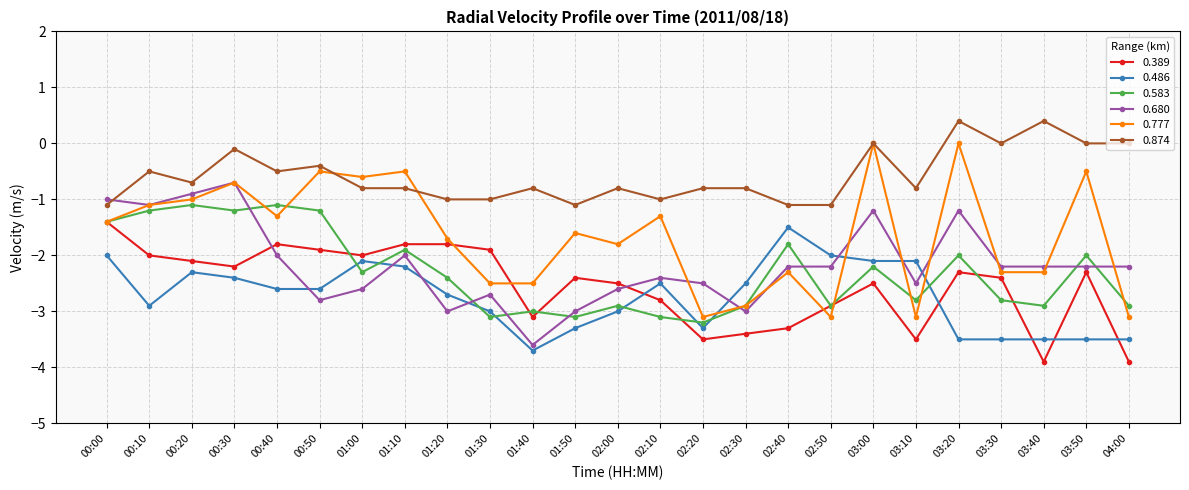

List the series in order of their peak value, highest first.

0.874, 0.777, 0.680, 0.583, 0.389, 0.486